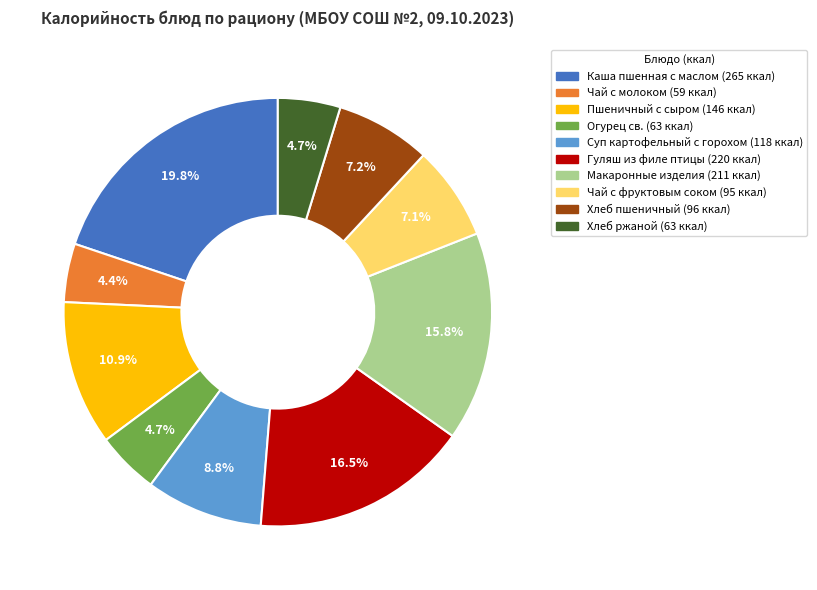

How many slices are in this pie chart?

10